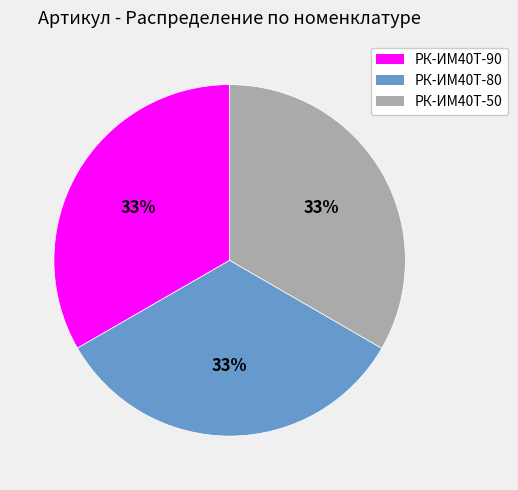

To the nearest percent, what is the average slice percentage?

33%